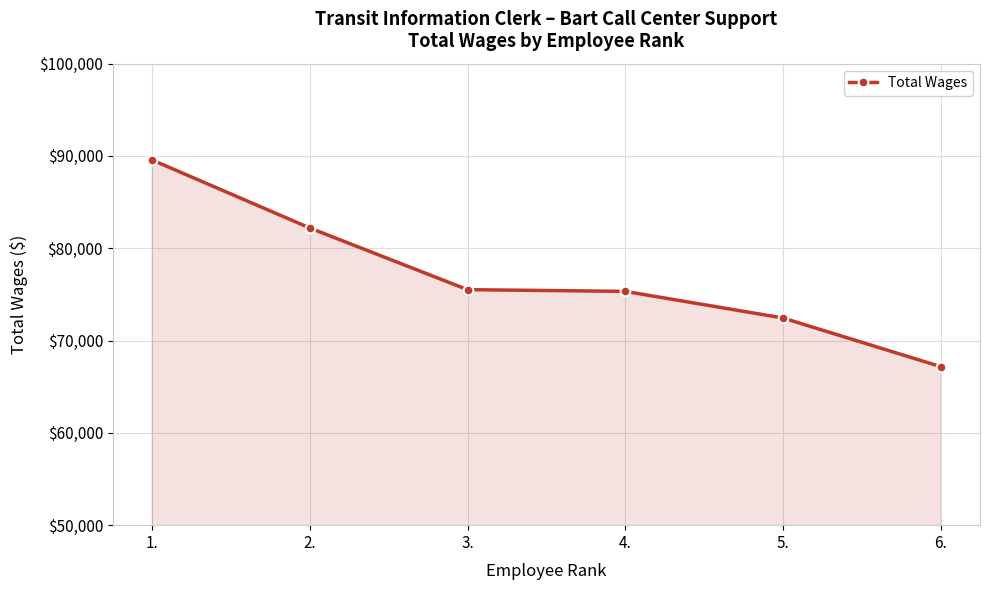

Approximately how many times larger is the value at 3. compared to 4.?

1.0